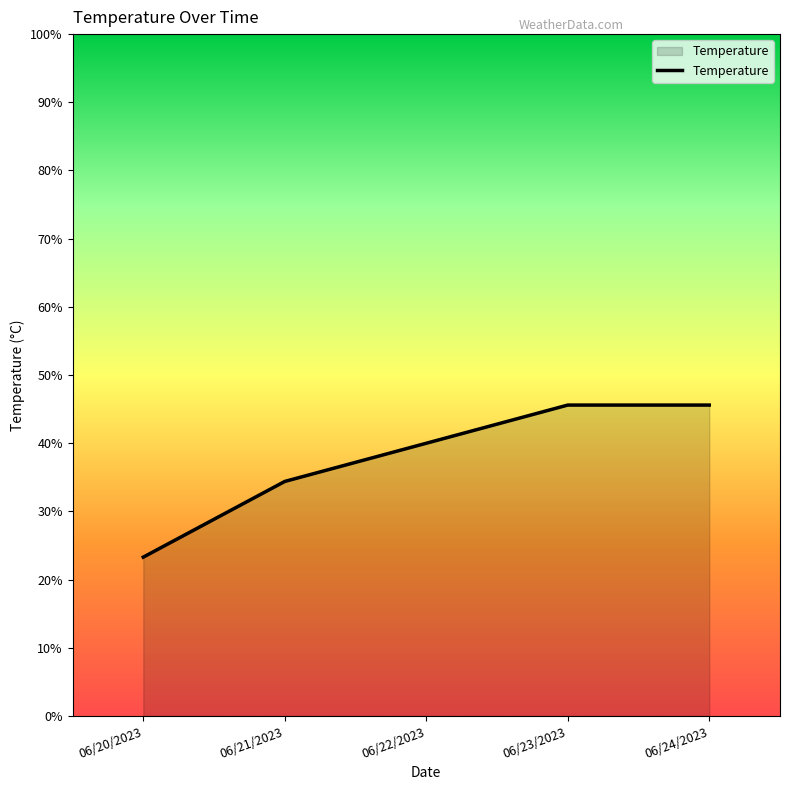

Where is the data nearest to the value 34?

06/21/2023